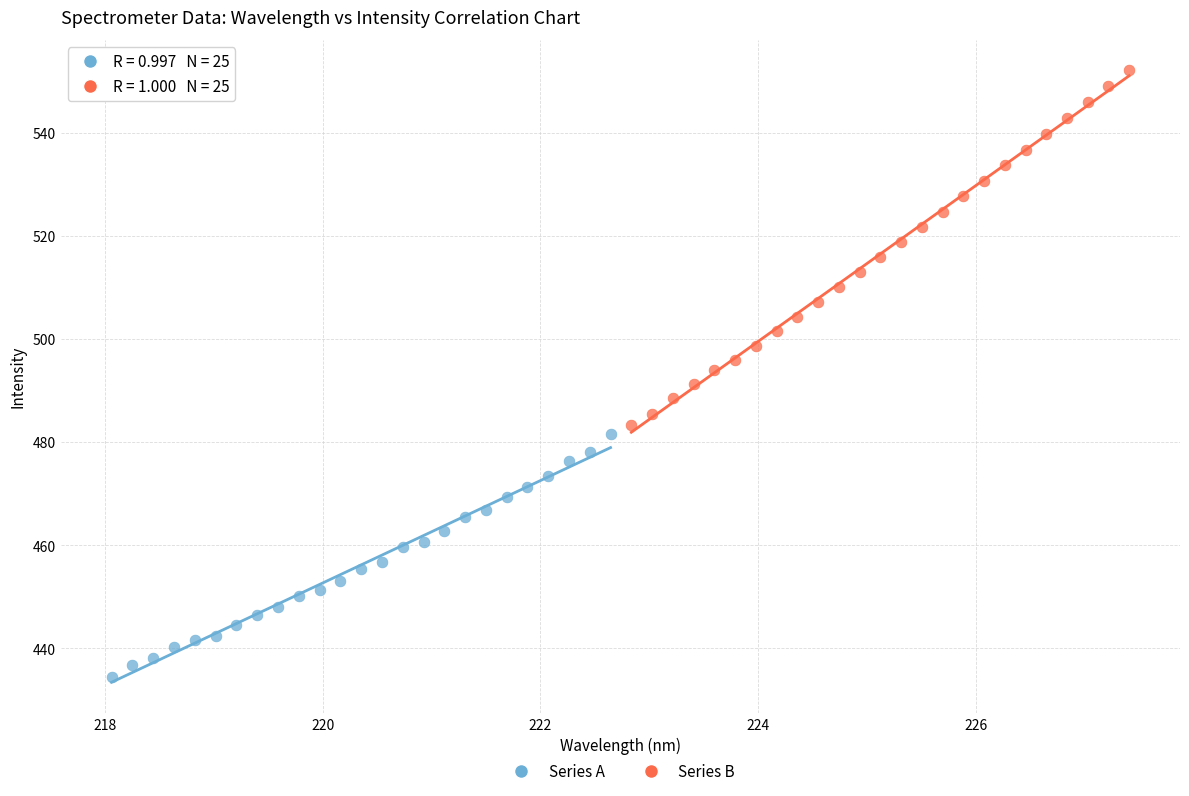

What are all the series names shown in the legend?

Series A, Series B